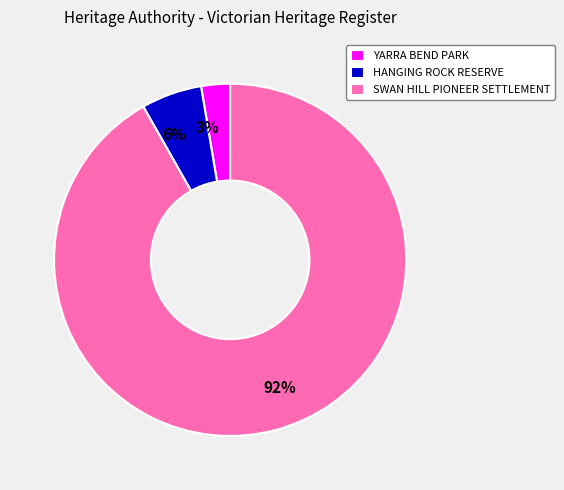

To the nearest percent, what is the combined percentage of HANGING ROCK RESERVE and SWAN HILL PIONEER SETTLEMENT?

97%